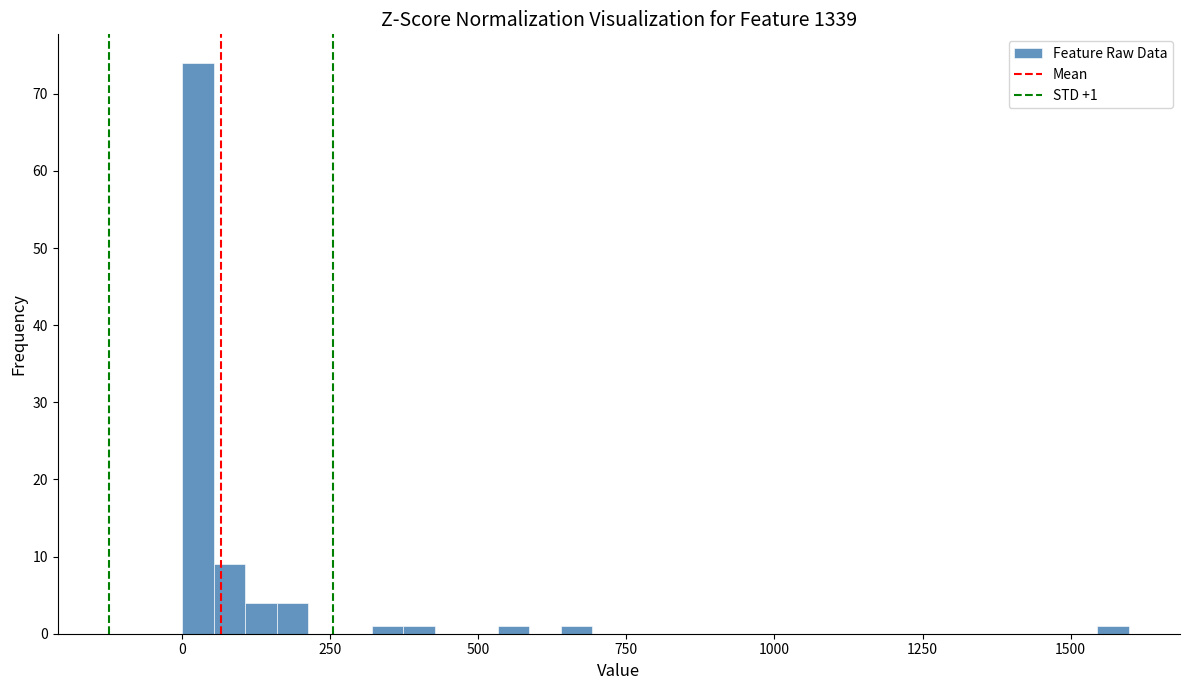

Around what value on the x-axis is the tallest bar? Give the approximate position of its centre, as read against the axis.

50